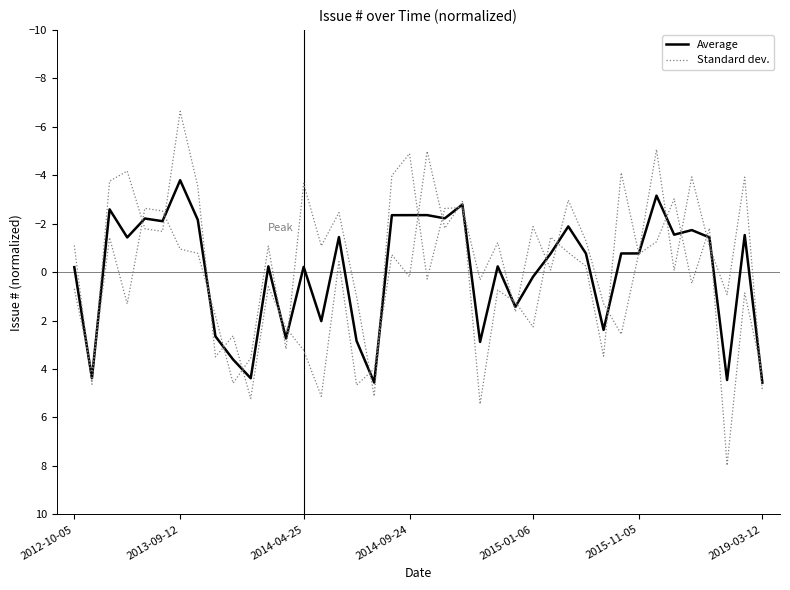

Read the Average value at 10.

4.4